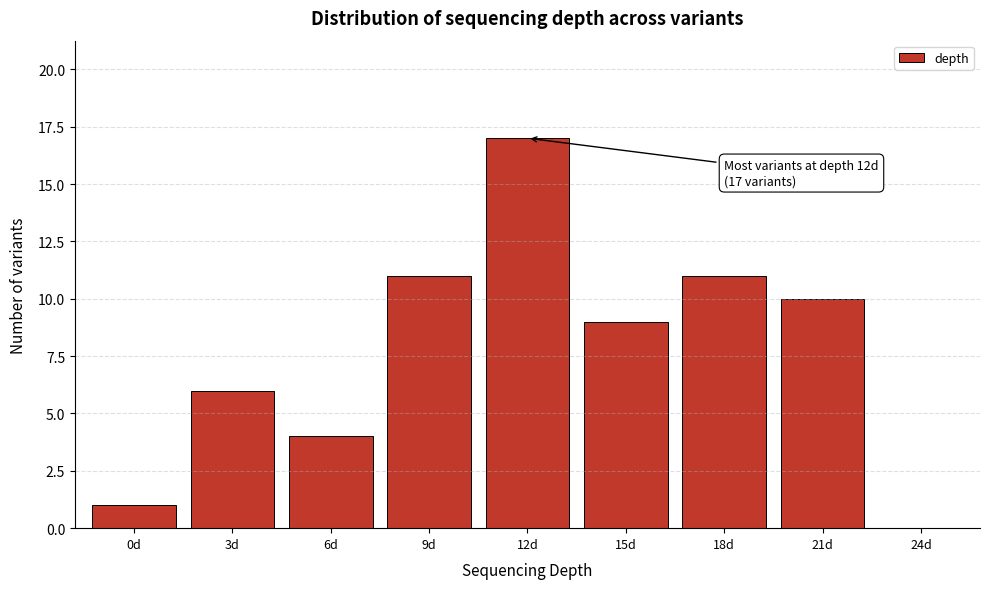

Reading left to right, list all the values displayed in this chart.

0d=1	3d=6	6d=4	9d=11	12d=17	15d=9	18d=11	21d=10	24d=0